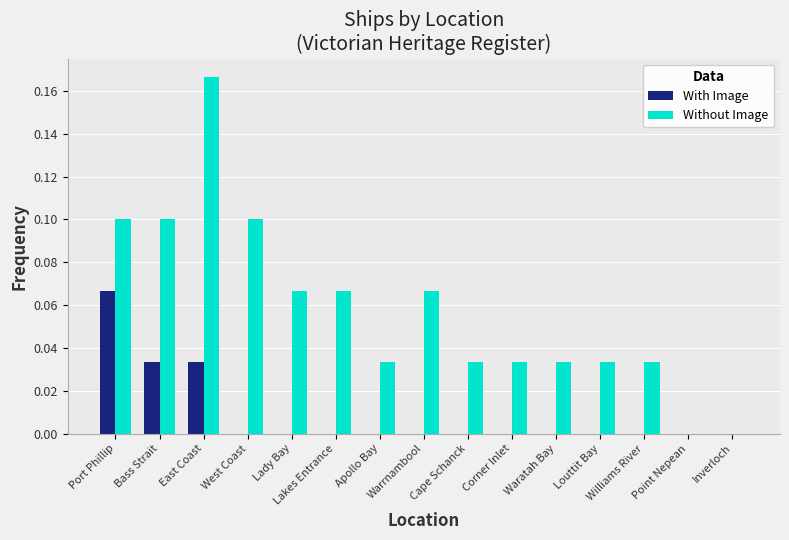

At which label does With Image reach its peak?

Port Phillip